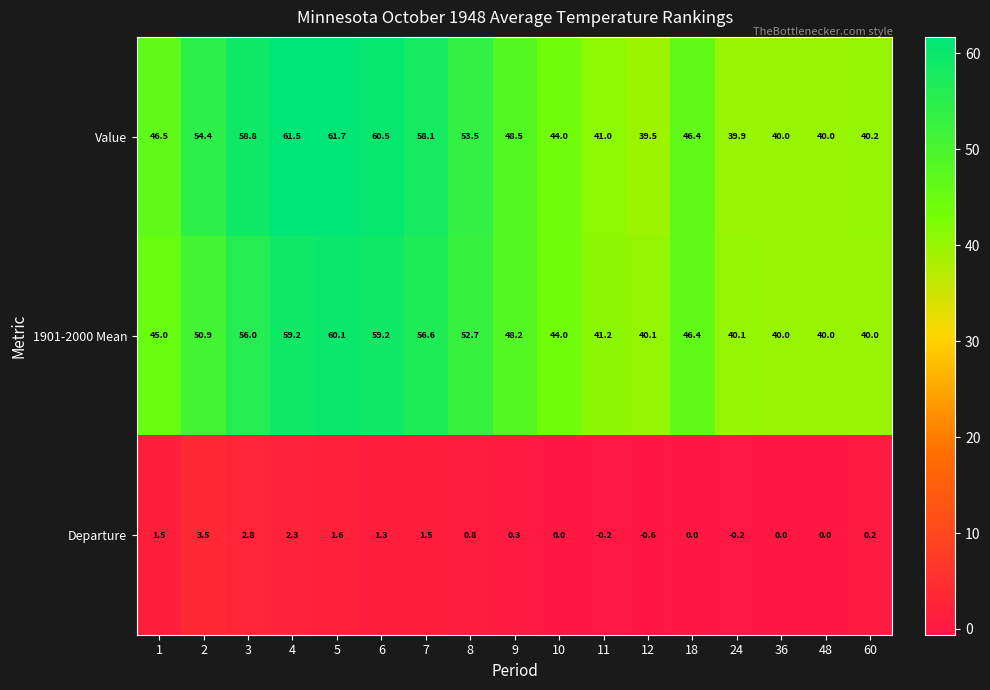

Rank the series at 60 from highest to lowest value.

Value, 1901-2000 Mean, Departure